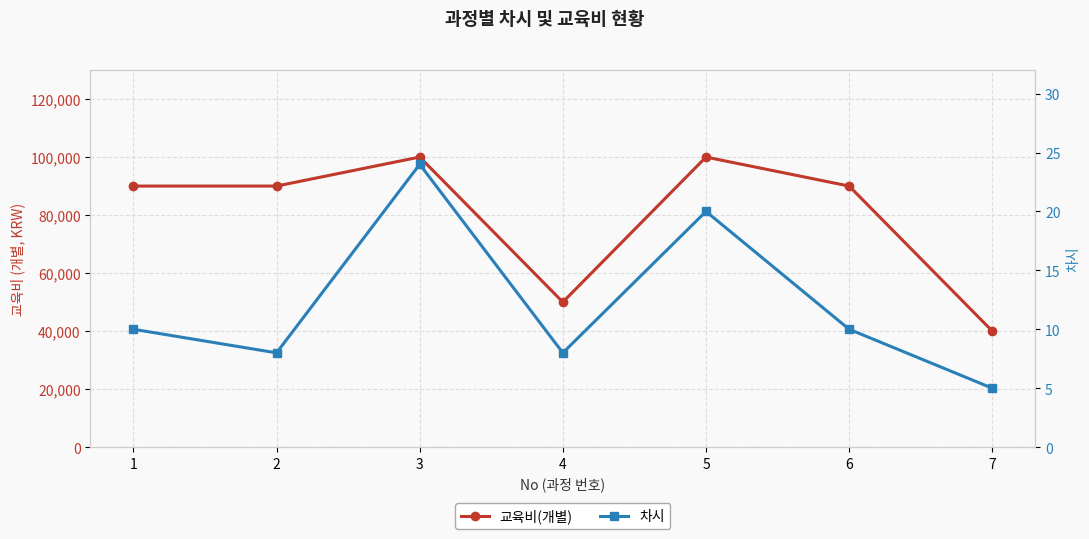

Where is 차시 nearest to the value 14?

1